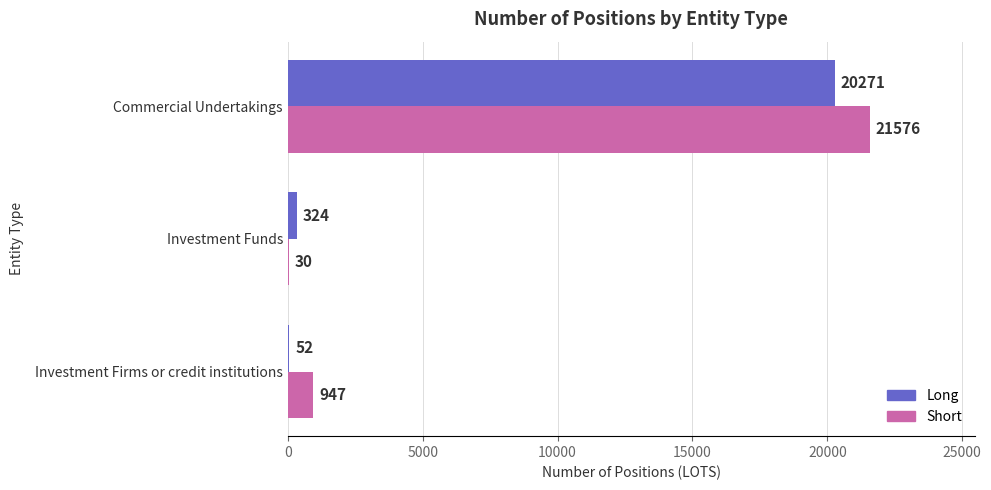

What is the maximum value for Long?

20271